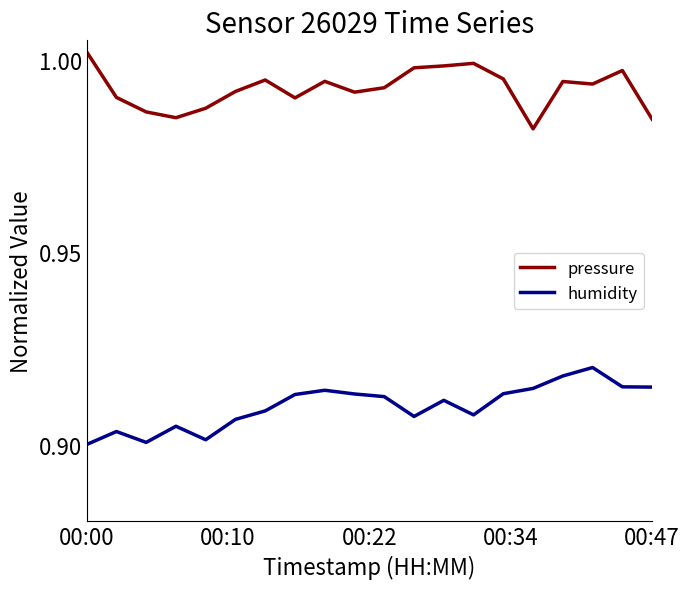

True or false: pressure and humidity intersect in this chart.

False